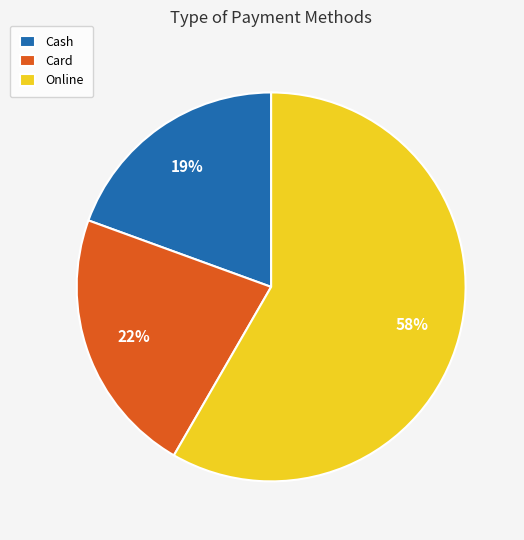

True or false: Card accounts for 22% of the total.

True